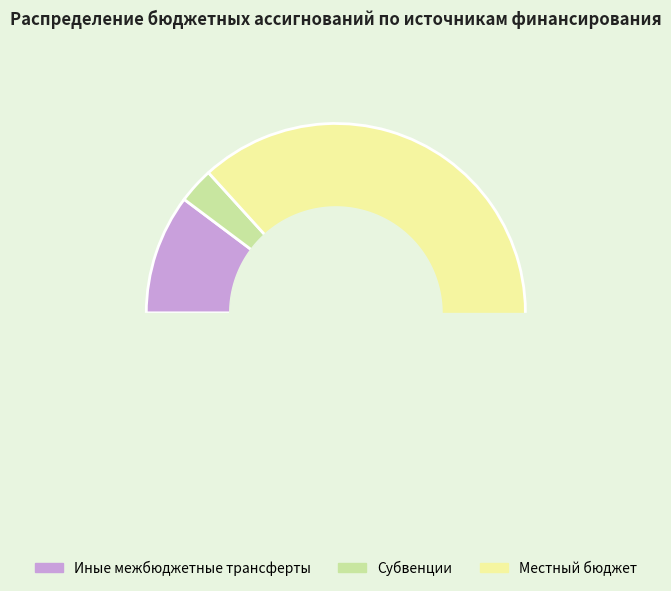

Is Обеспечение деятельности финансовых органов the majority of the pie?

No